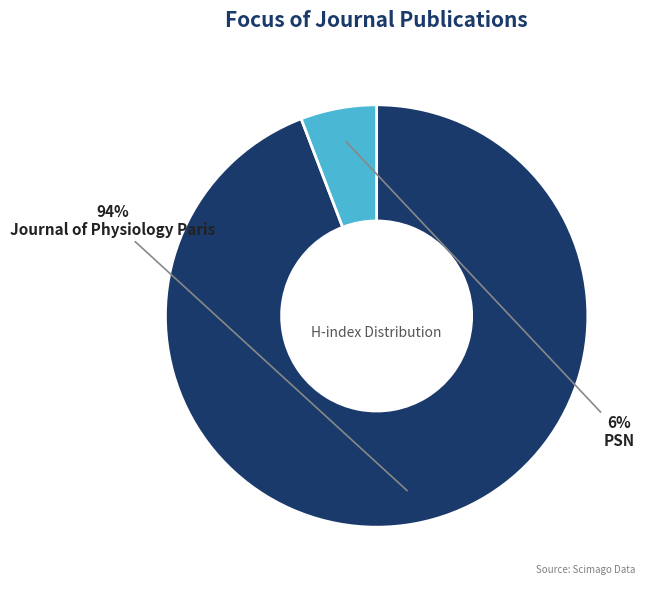

To the nearest percent, what is the average slice percentage?

50%